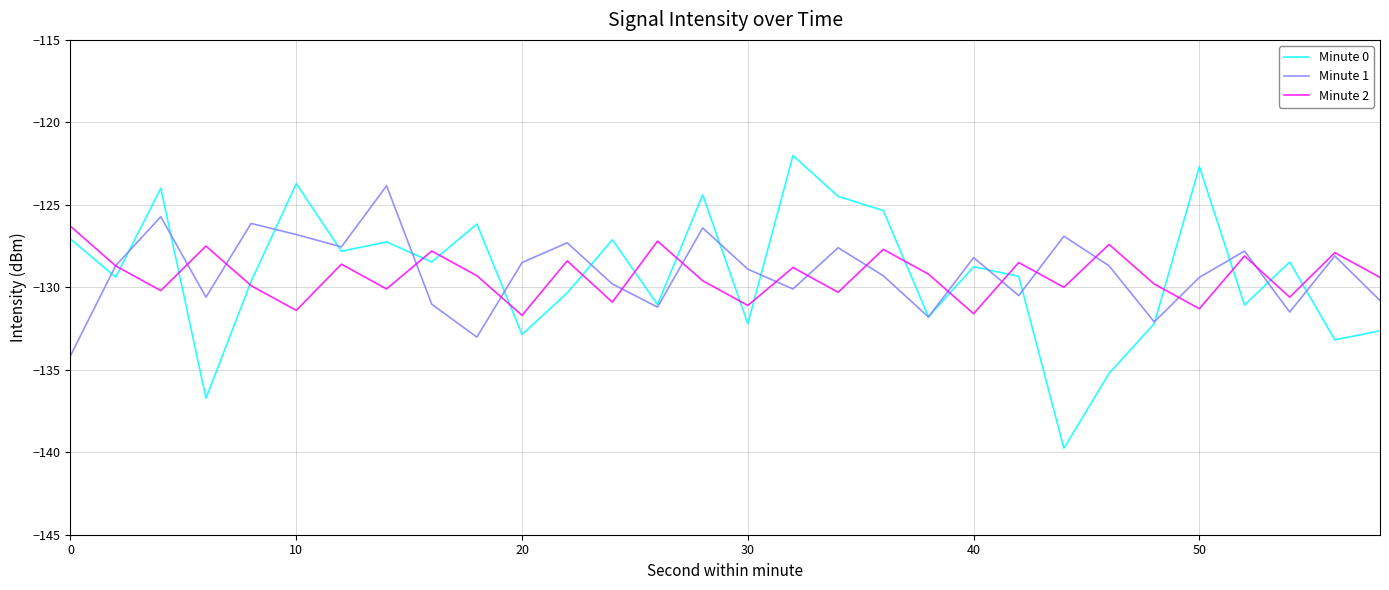

What is the maximum value for Minute 1?

-123.8